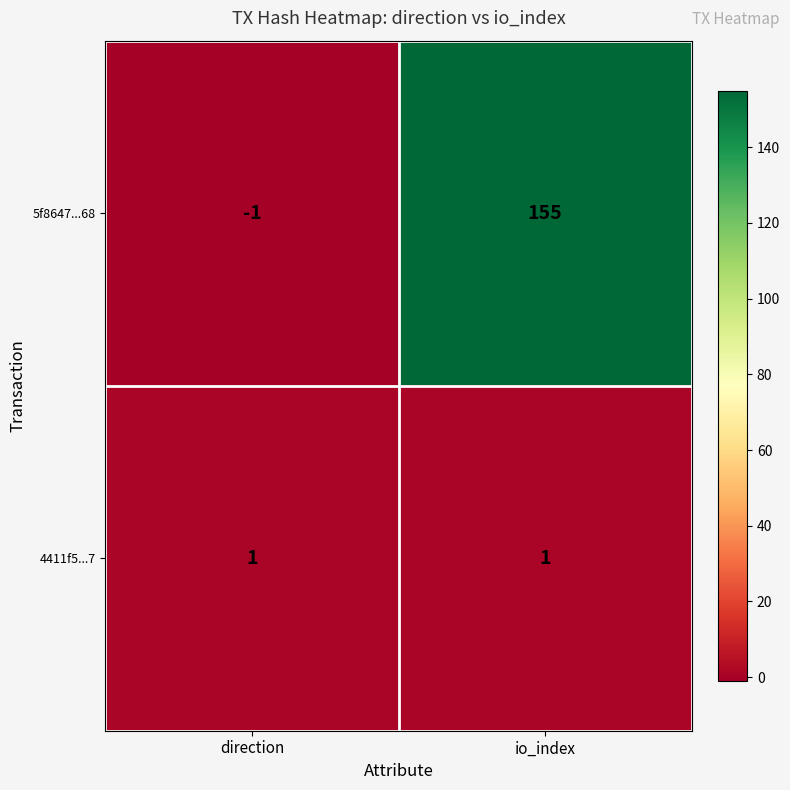

At how many categories does at least one series exceed 55?

1